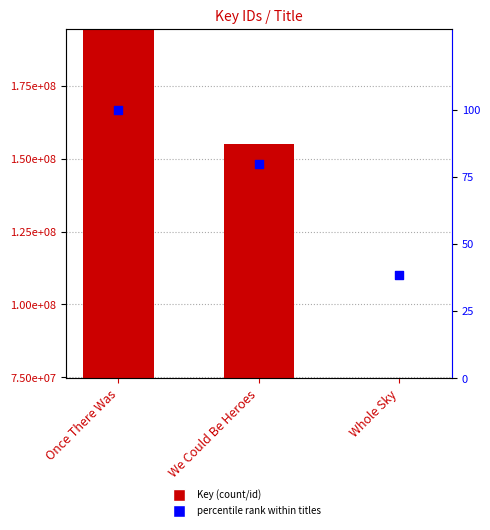

Which series reaches the minimum Y coordinate?

percentile rank within titles